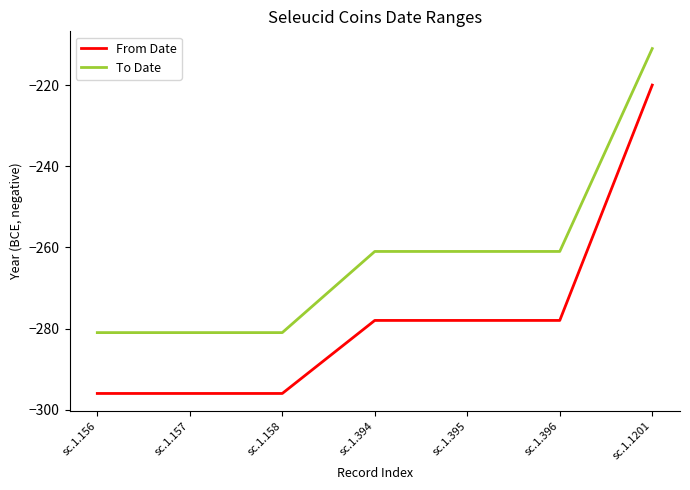

How many lines are shown in the chart?

2